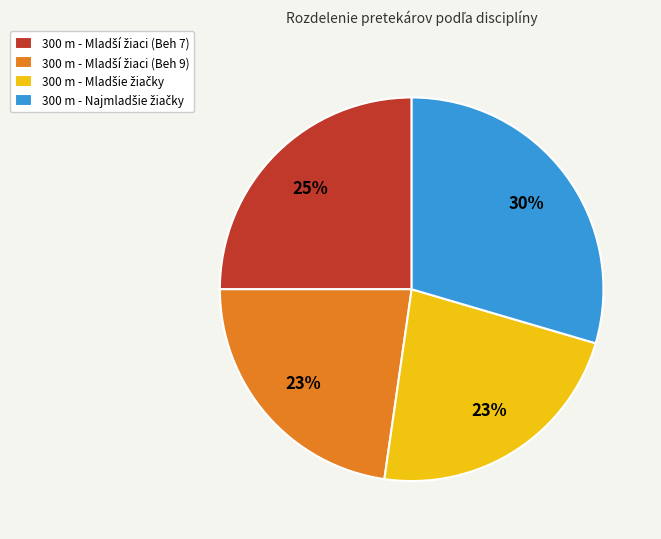

Does any single category account for the majority?

No